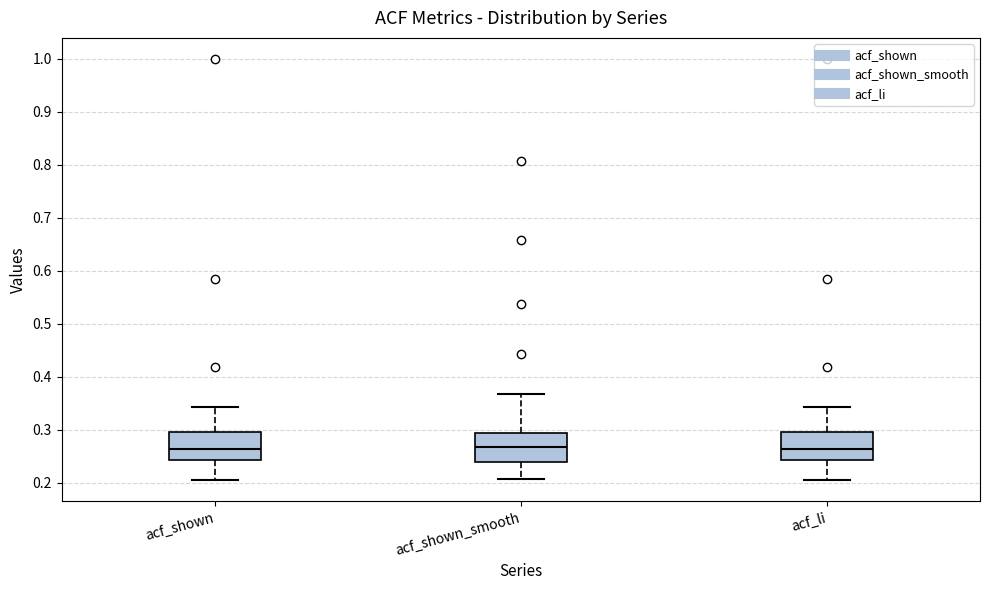

Reading left to right, read every box against the y-axis: the position of its median line, the range the box covers, and the ends of its whiskers. The values are not printed on the chart, so give them approximately, as read against the axis.

acf_shown: median 0.26, box 0.24 to 0.30, whiskers 0.21 to 0.34
acf_shown_smooth: median 0.27, box 0.24 to 0.29, whiskers 0.21 to 0.37
acf_li: median 0.26, box 0.24 to 0.30, whiskers 0.21 to 0.34